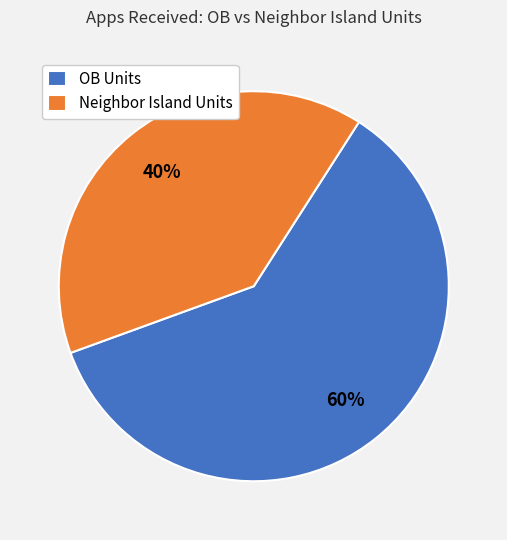

How many slices are in this pie chart?

2